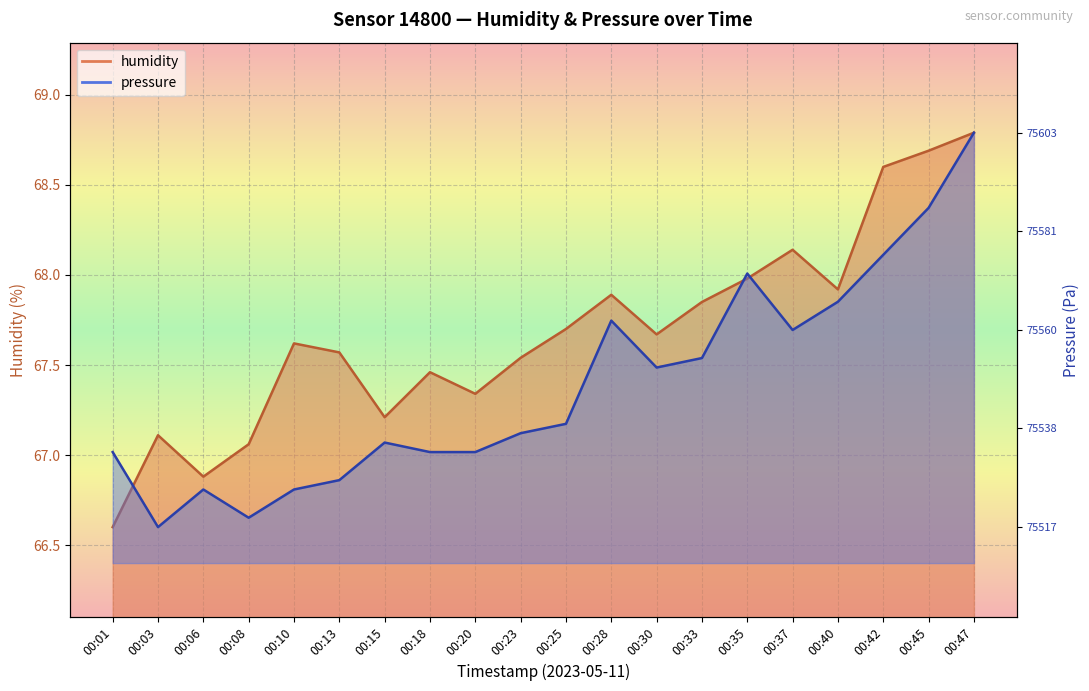

True or false: pressure has more than 2 points higher than both neighbors.

True